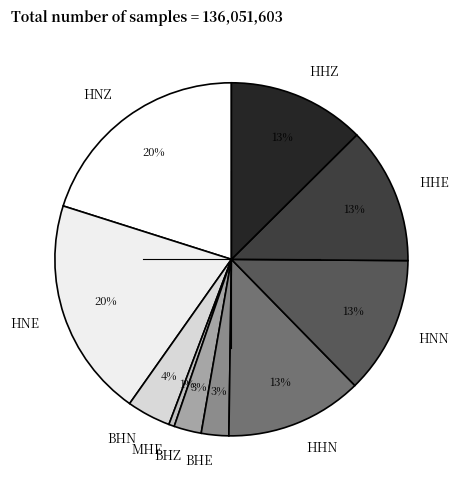

Between BHN and HNN, which is larger?

HNN